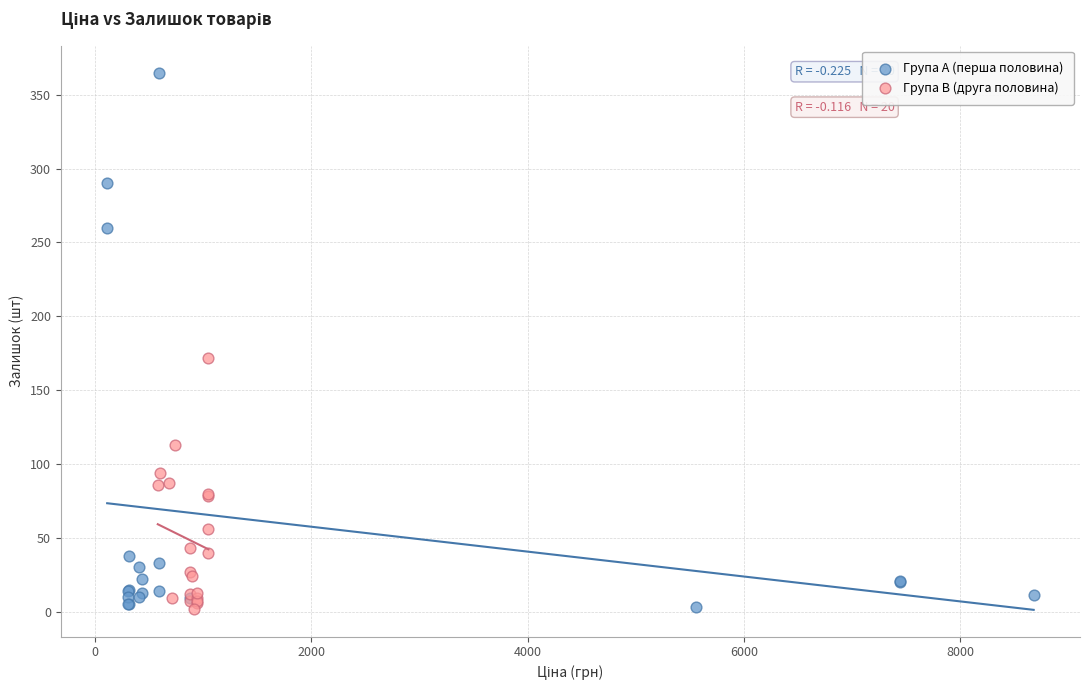

Which series contains the highest Y value?

Група A (перша половина)